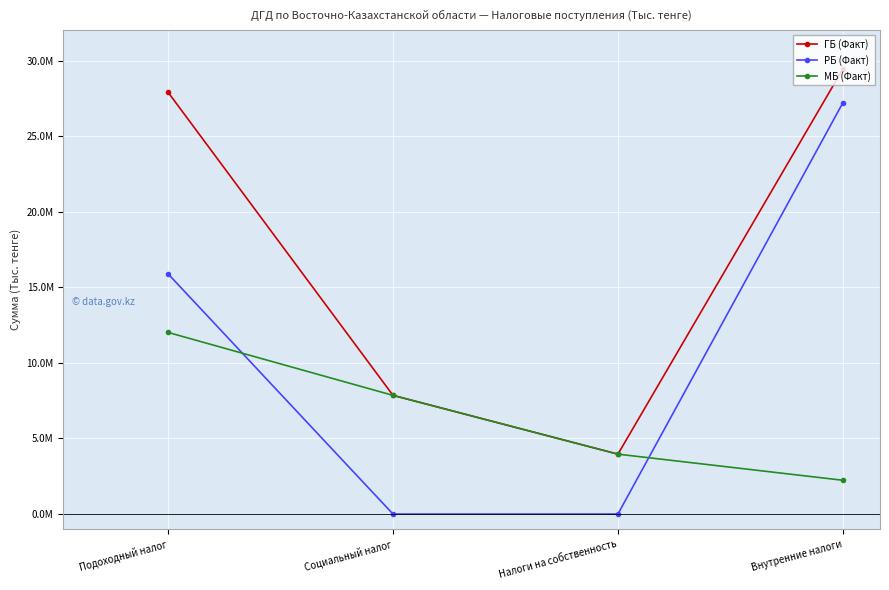

Does the chart display data point markers on the line(s)?

Yes